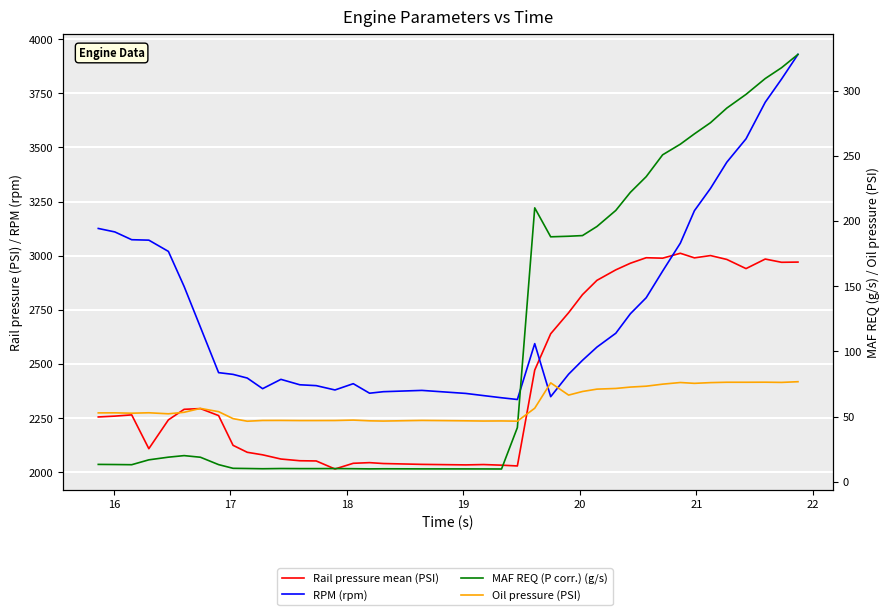

What is the label of the 20th point from the left?

19